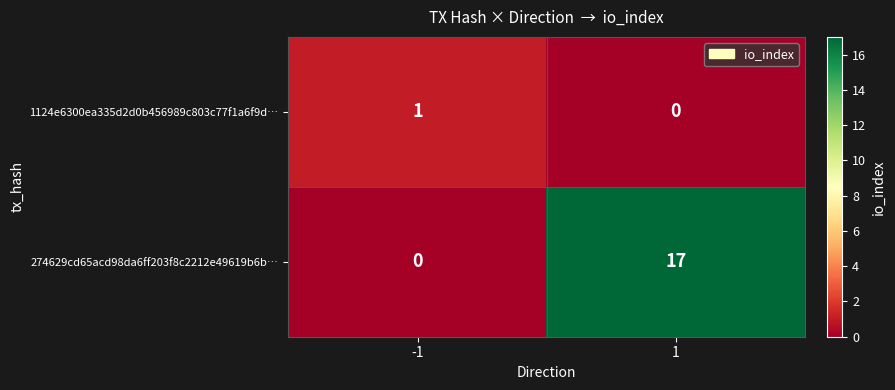

How many categories are shown in the chart?

2